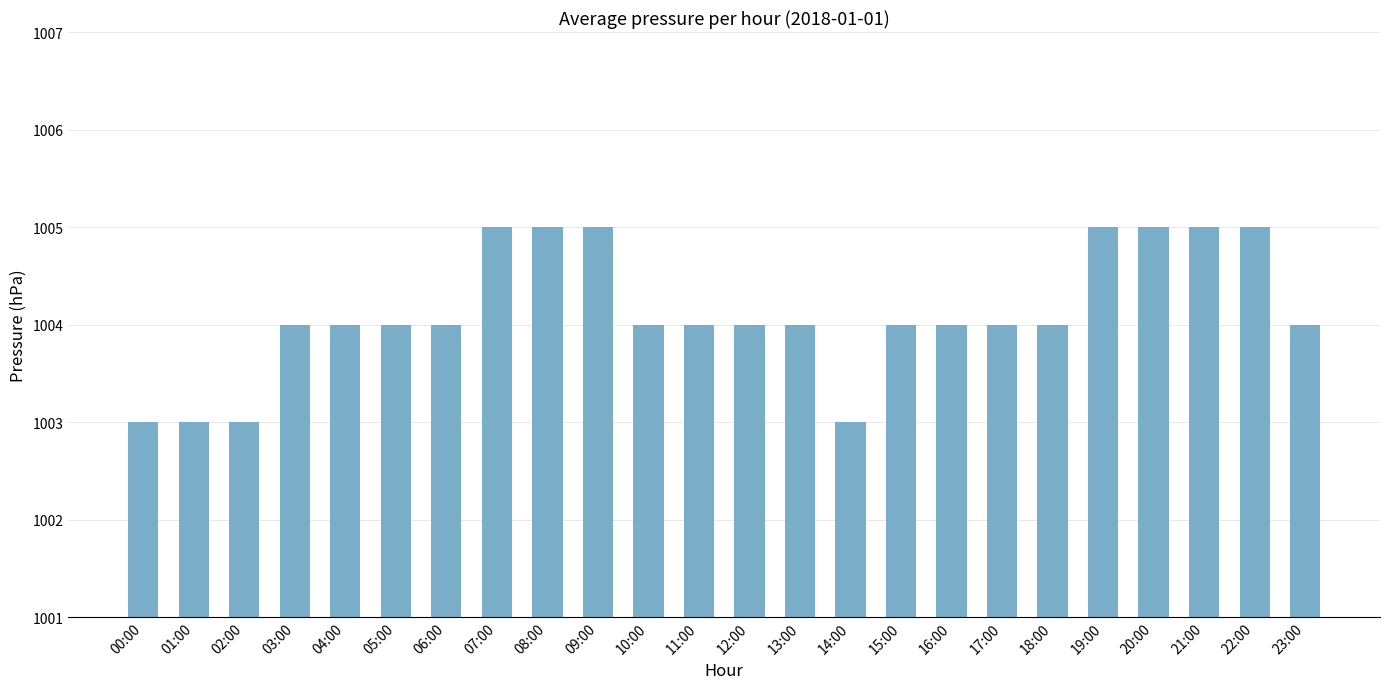

Reading left to right, transcribe all the data shown in this chart.

00:00=1003	01:00=1003	02:00=1003	03:00=1004	04:00=1004	05:00=1004	06:00=1004	07:00=1005	08:00=1005	09:00=1005	10:00=1004	11:00=1004	12:00=1004	13:00=1004	14:00=1003	15:00=1004	16:00=1004	17:00=1004	18:00=1004	19:00=1005	20:00=1005	21:00=1005	22:00=1005	23:00=1004